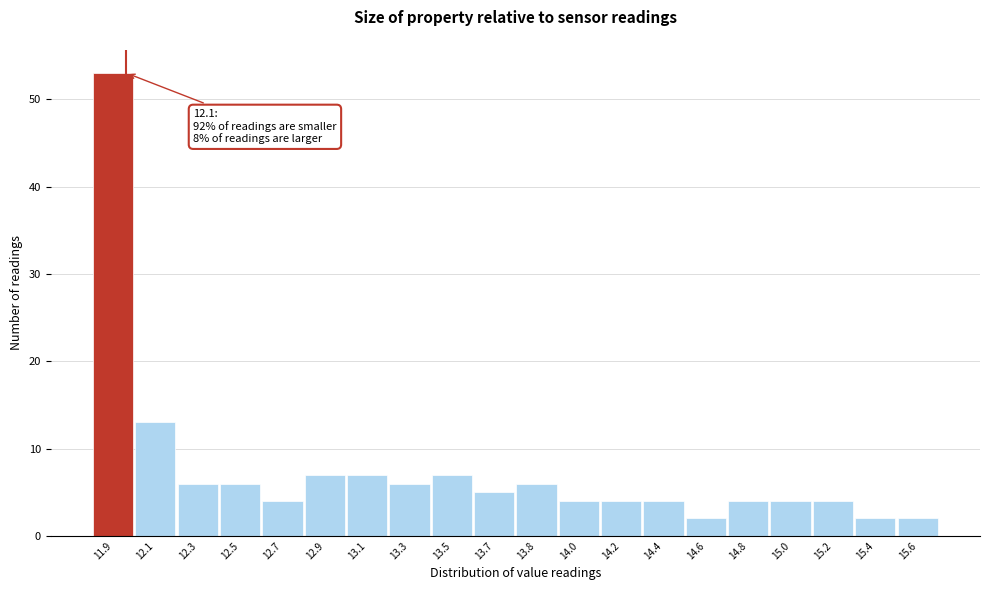

Reading left to right, list all the values displayed in this chart.

53	13	6	6	4	7	7	6	7	5	6	4	4	4	2	4	4	4	2	2